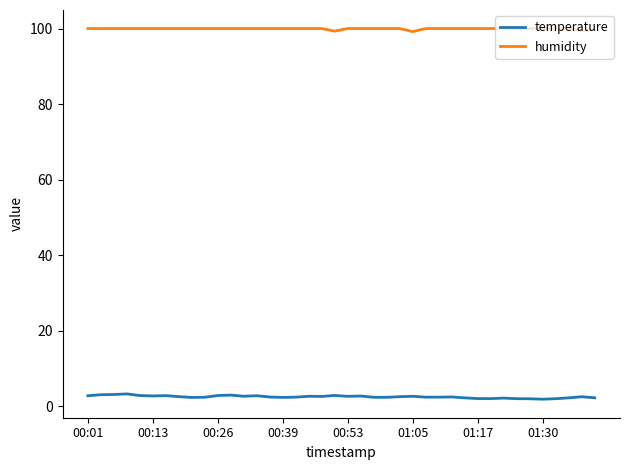

What is the sum of all temperature values?

99.8